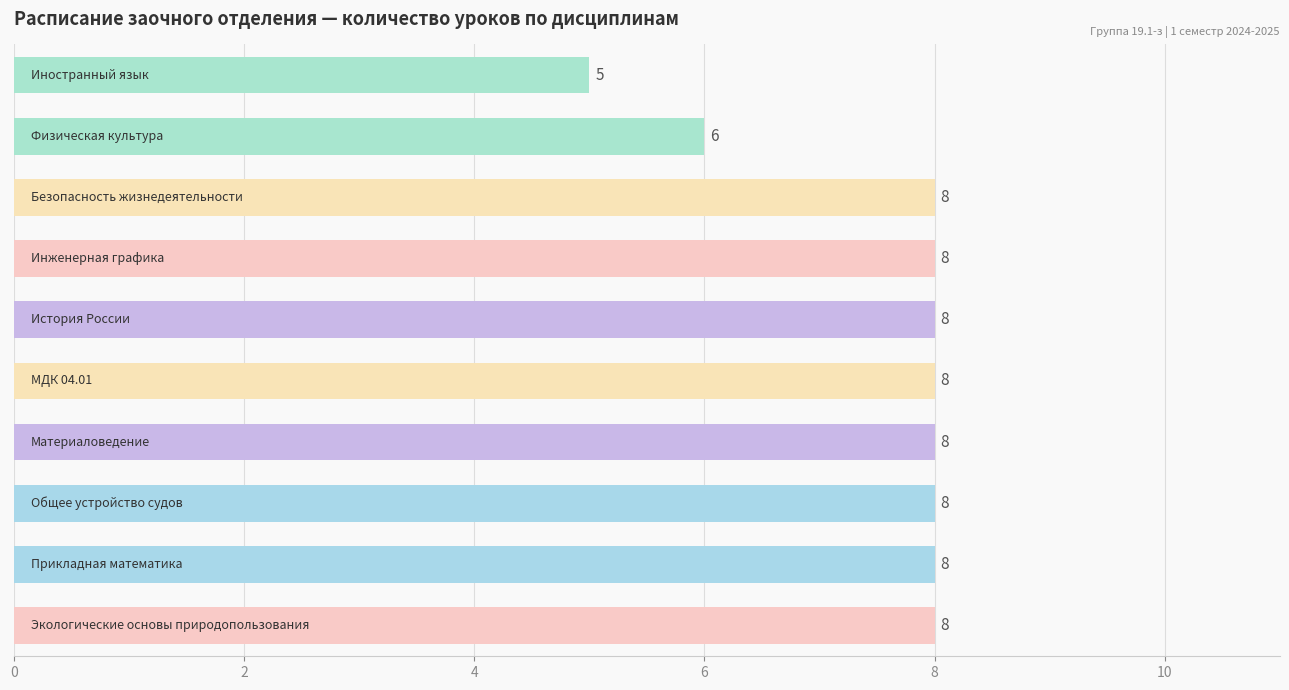

What is the smallest value displayed?

5